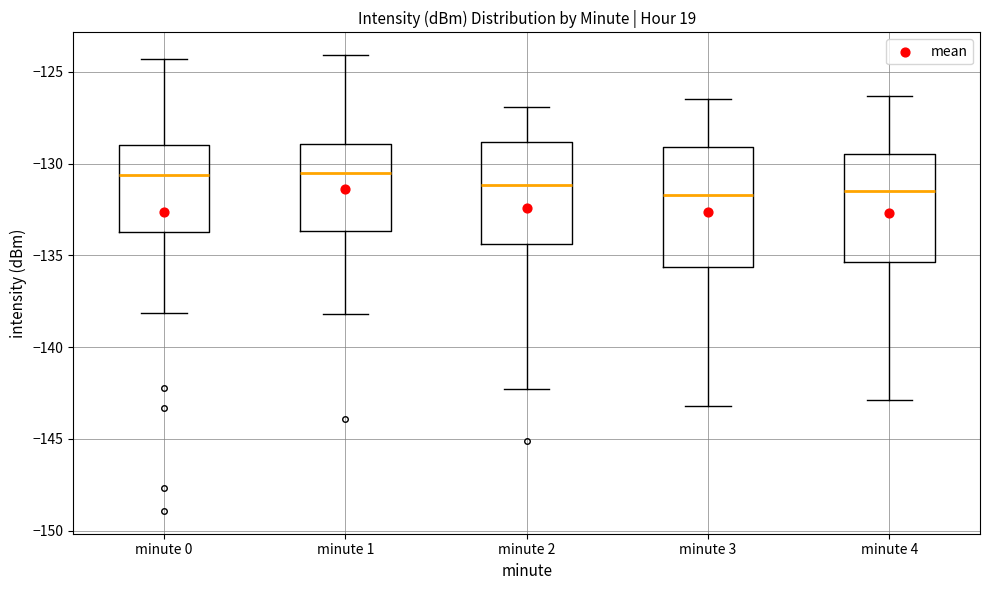

Reading left to right, read every box against the y-axis: the position of its median line, the range the box covers, and the ends of its whiskers. The values are not printed on the chart, so give them approximately, as read against the axis.

minute 0: median -130.5, box -133.5 to -129.0, whiskers -138.0 to -124.5
minute 1: median -130.5, box -133.5 to -129.0, whiskers -138.0 to -124.0
minute 2: median -131.0, box -134.5 to -129.0, whiskers -142.5 to -127.0
minute 3: median -131.5, box -135.5 to -129.0, whiskers -143.0 to -126.5
minute 4: median -131.5, box -135.5 to -129.5, whiskers -143.0 to -126.5